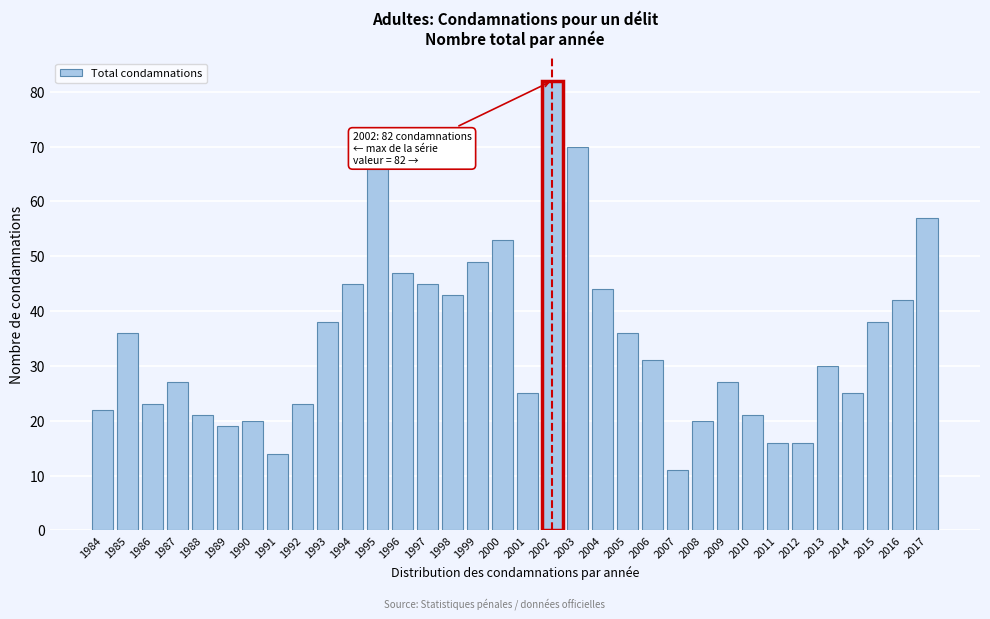

What is the value of the 15th bar from the left?

43